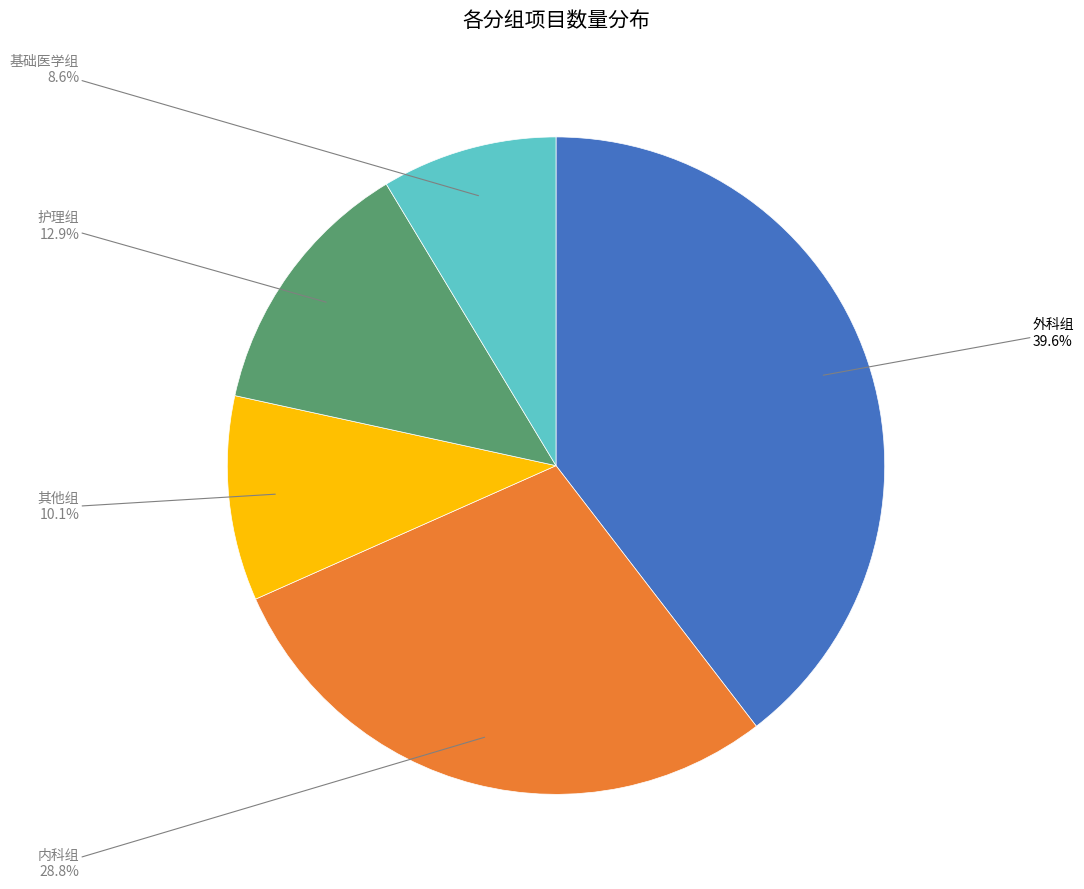

To the nearest percent, what portion does 内科组 represent?

29%